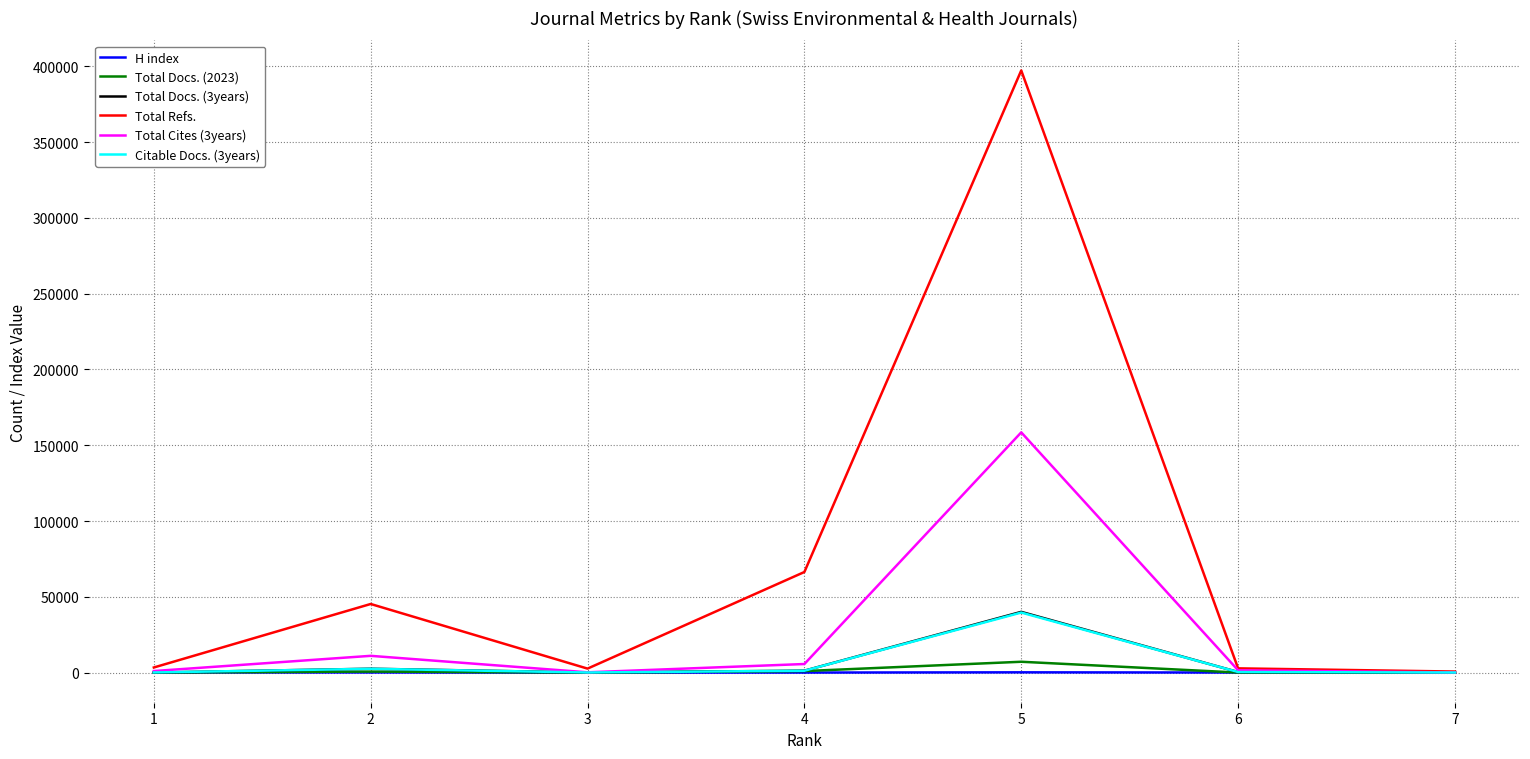

What is the total value across all series at 3?

3103